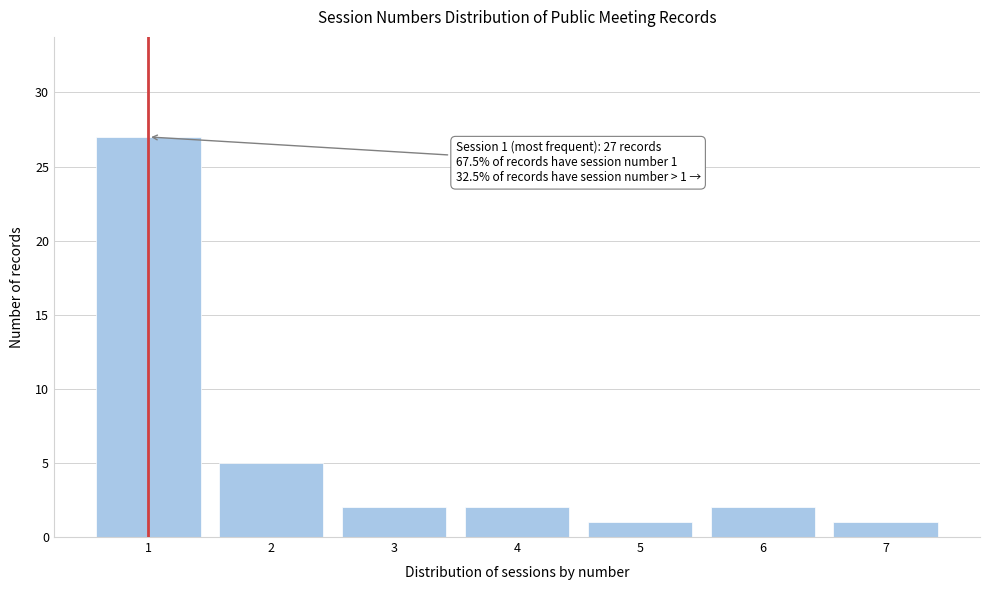

Reading left to right, transcribe all the data shown in this chart.

1=27	2=5	3=2	4=2	5=1	6=2	7=1